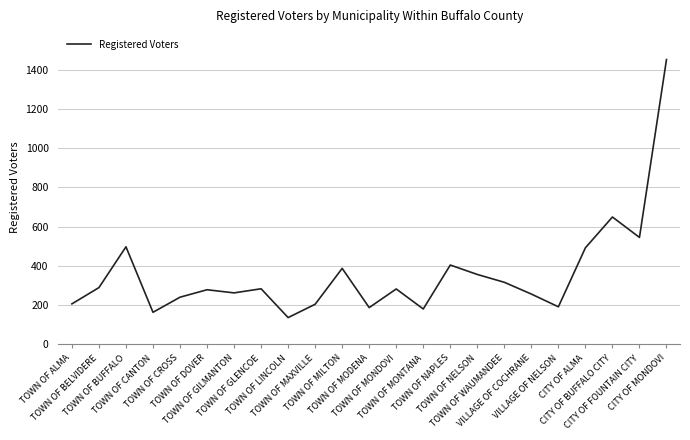

What is the maximum value shown in the chart?

1452